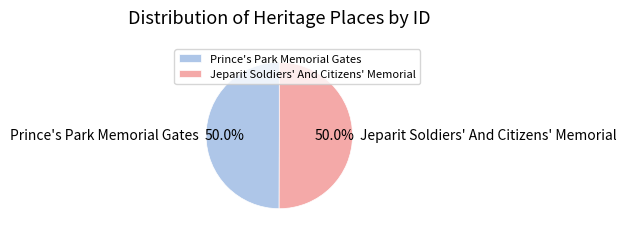

What percentage is the Prince's Park Memorial Gates slice, to the nearest percent?

50%